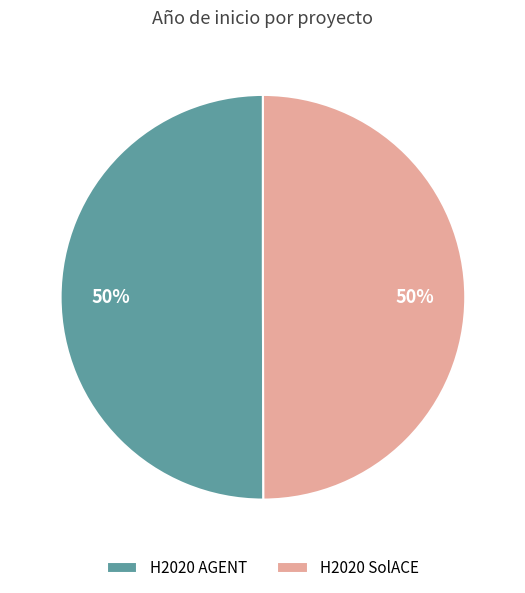

What percentage is the H2020 SolACE slice, to the nearest percent?

50%